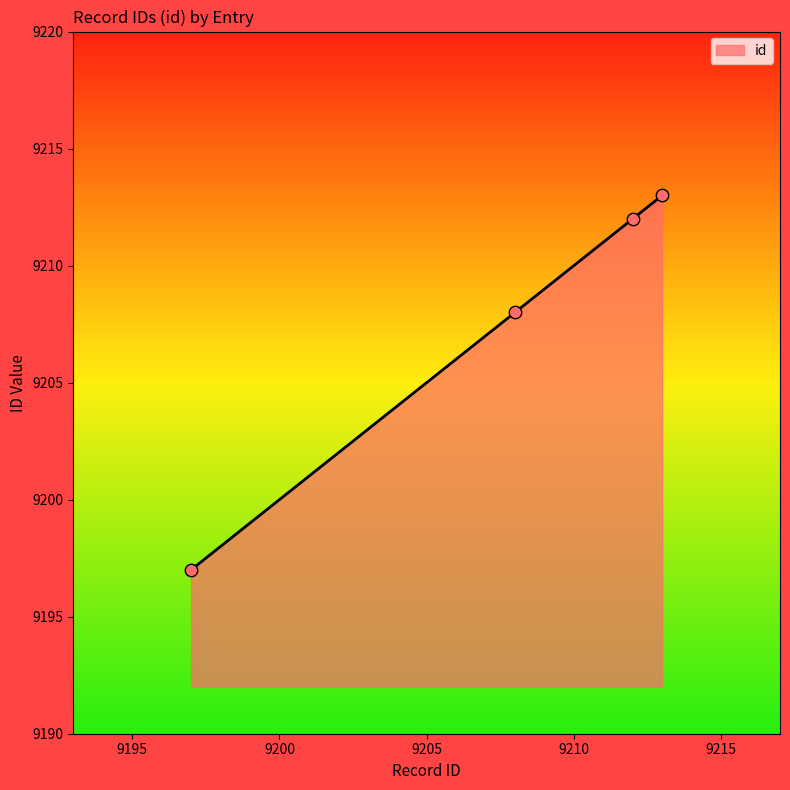

What is the maximum value shown in the chart?

9213